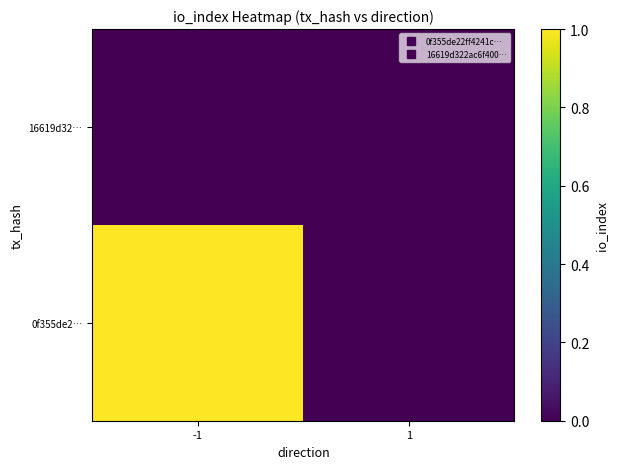

Which series has the widest spread of values?

0f355de2…